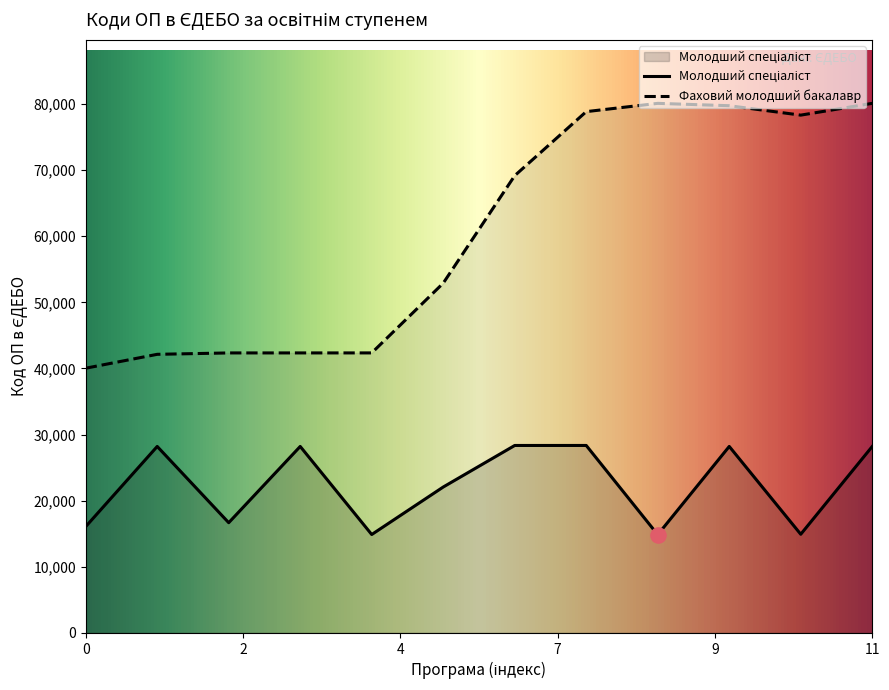

Which series has the largest range (max minus min)?

Фаховий молодший бакалавр